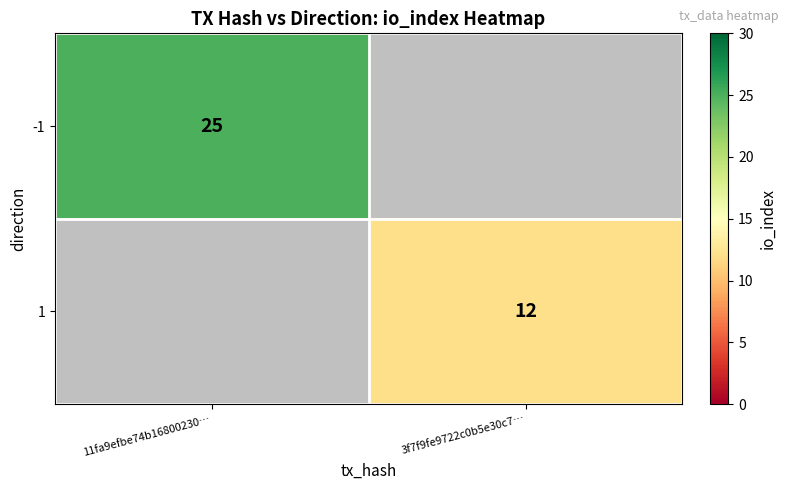

The -1 series shows 44 at 11fa9efbe74b16800230…. True or false?

False